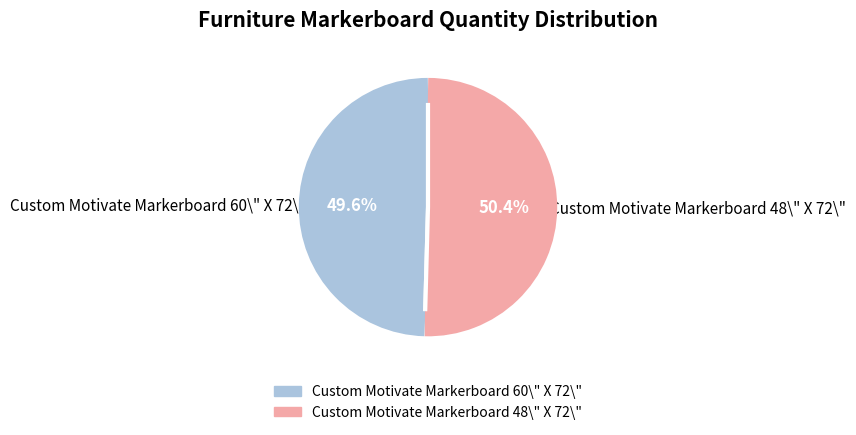

Which category accounts for the majority?

Custom Motivate Markerboard 48\" X 72\"